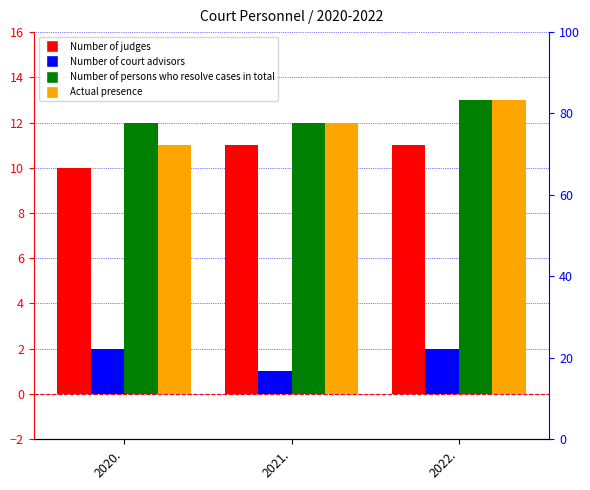

At how many categories does at least one series exceed 11?

3